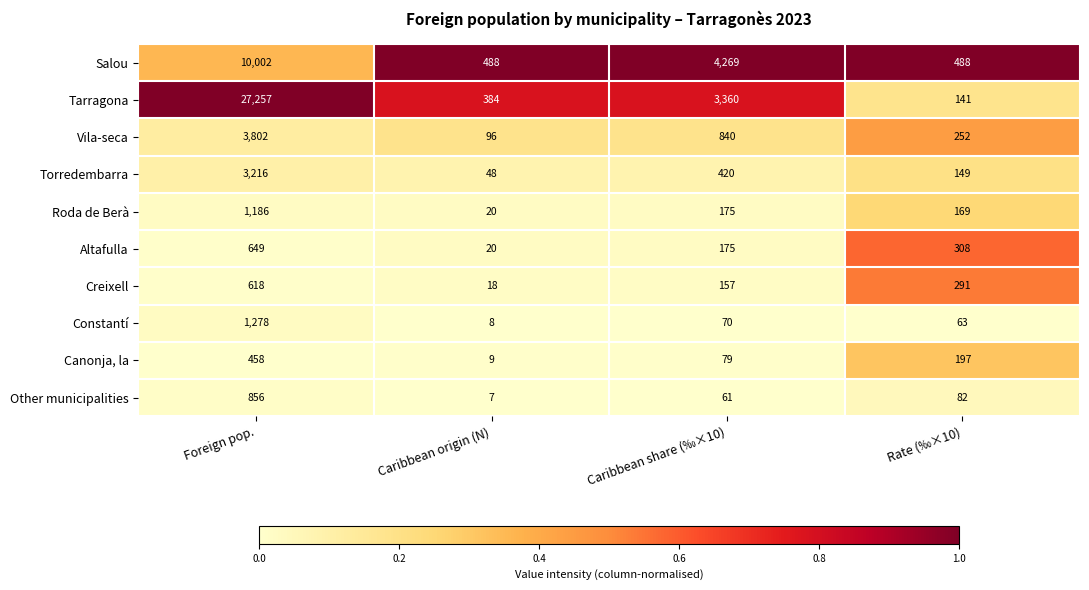

How many data points does each series have?

4